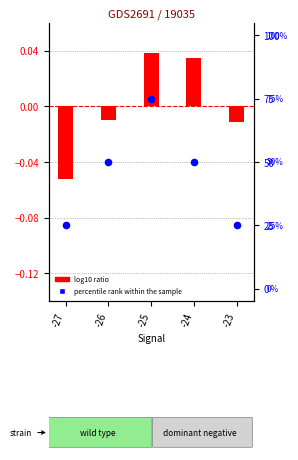

Which series has the largest Y range (max minus min)?

percentile rank within the sample